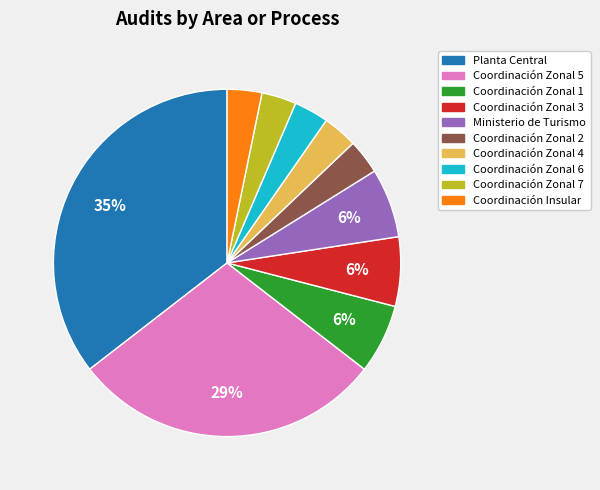

Combined, do Coordinación Zonal 6 and Planta Central account for over 50%?

No